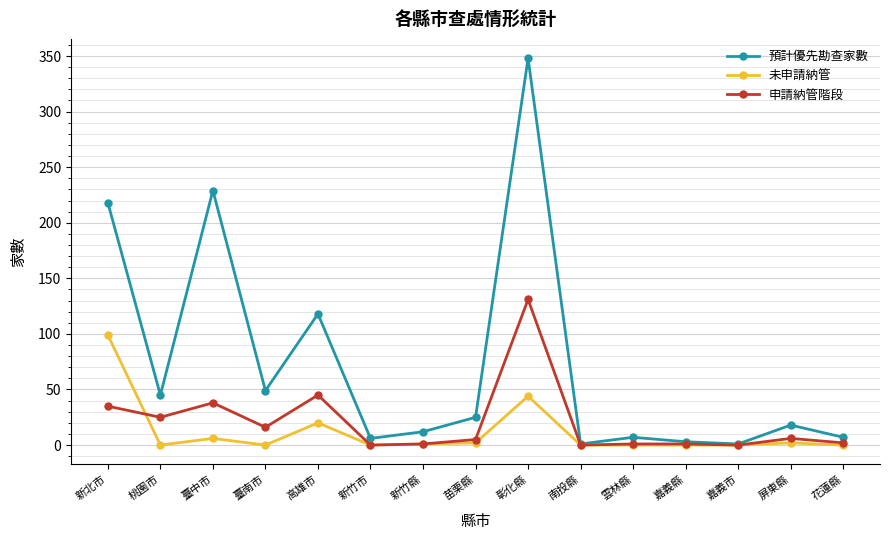

True or false: 申請納管階段 has more than 2 interior local peaks.

True